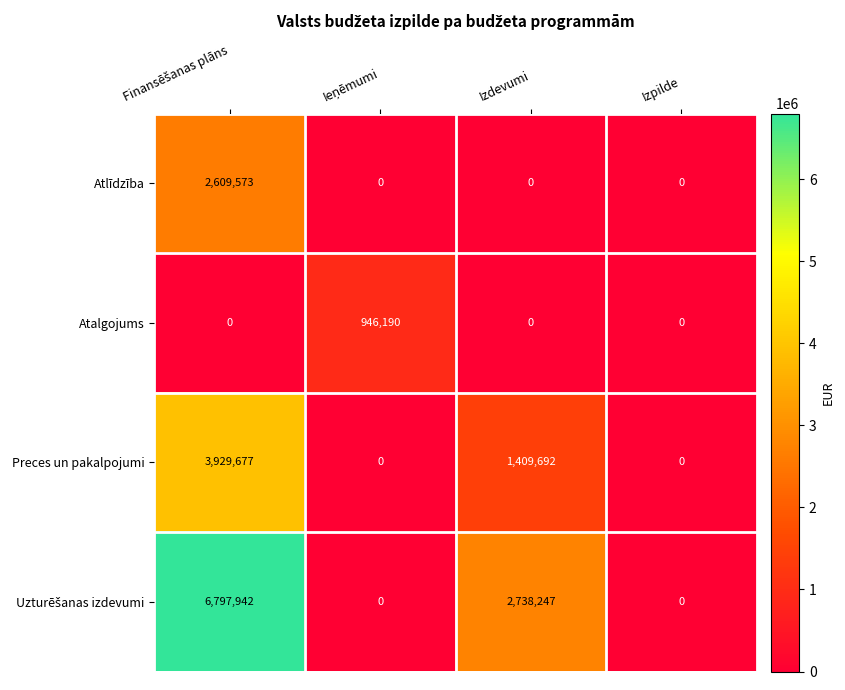

What is the total value across all series at Izdevumi?

4147939